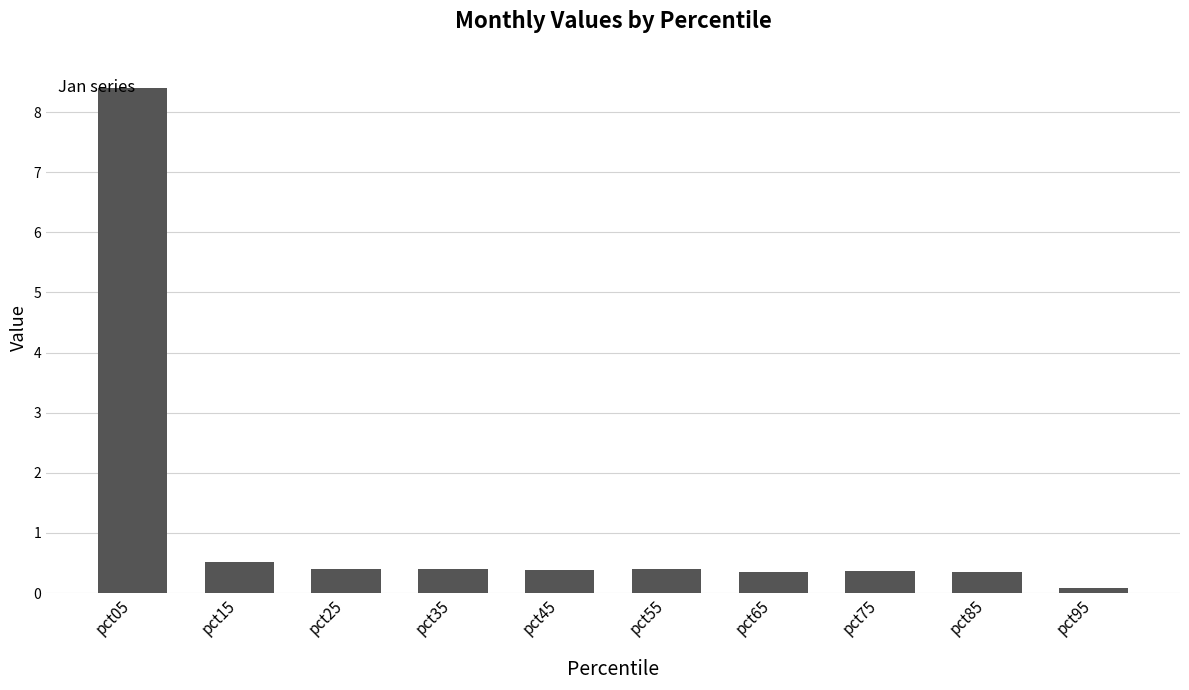

Are the bars grouped side by side (vs. stacked)?

No